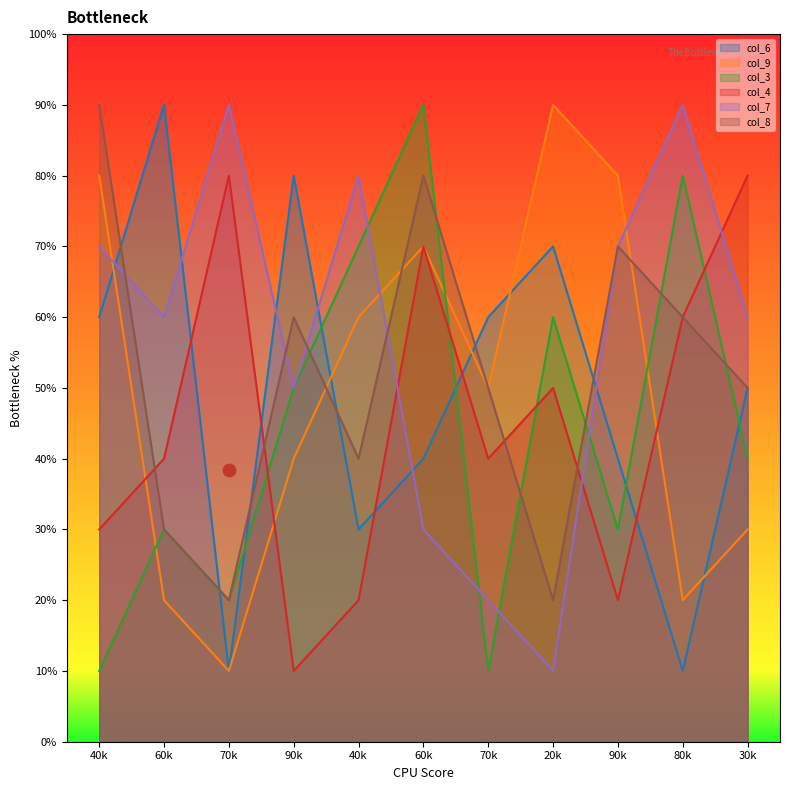

At which category is the sum across all series the highest?

60k